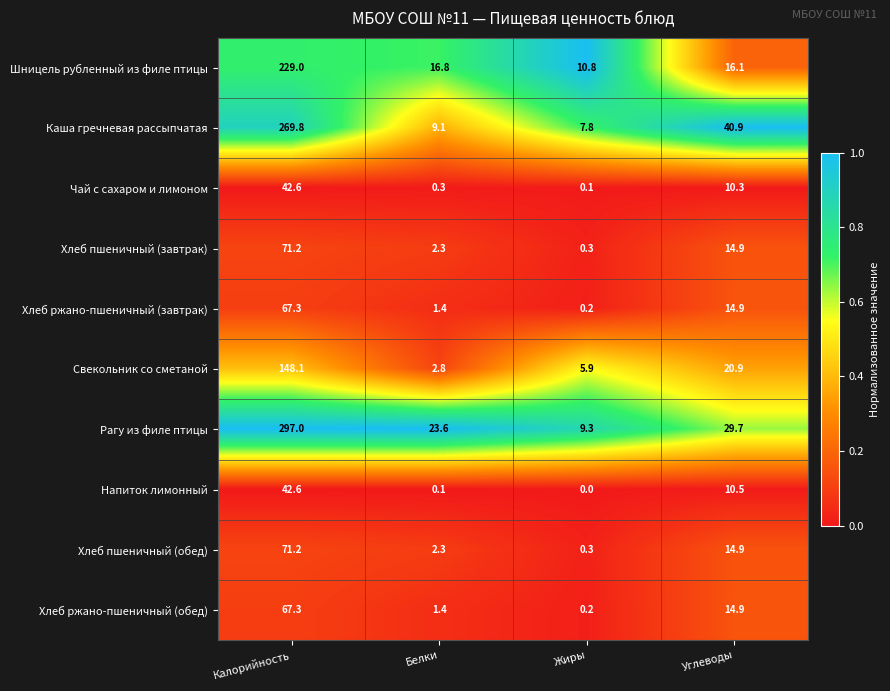

Rank the categories by Хлеб пшеничный (обед) value from highest to lowest.

Калорийность, Углеводы, Белки, Жиры